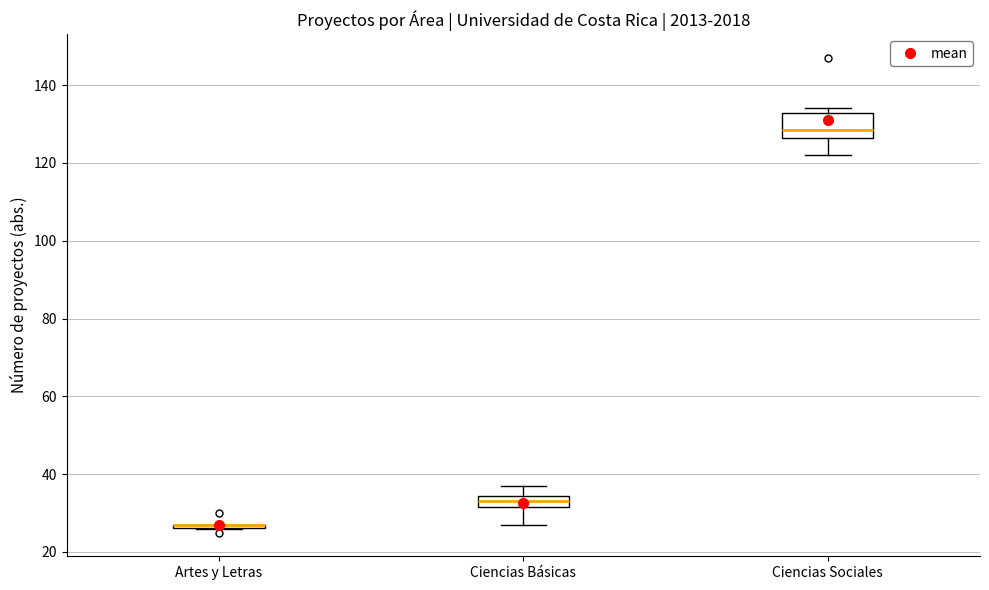

Reading left to right, transcribe this box plot: for each box, give where its median line is, the range the box spans, and where its two whiskers end, as read against the y-axis. The values are not printed on the chart, so give them approximately, as read against the axis.

Artes y Letras: box collapsed to a line at 28, whiskers 26 to 28
Ciencias Básicas: median 34 (inside the box), box 32 to 34, whiskers 28 to 38
Ciencias Sociales: median 128, box 126 to 132, whiskers 122 to 134